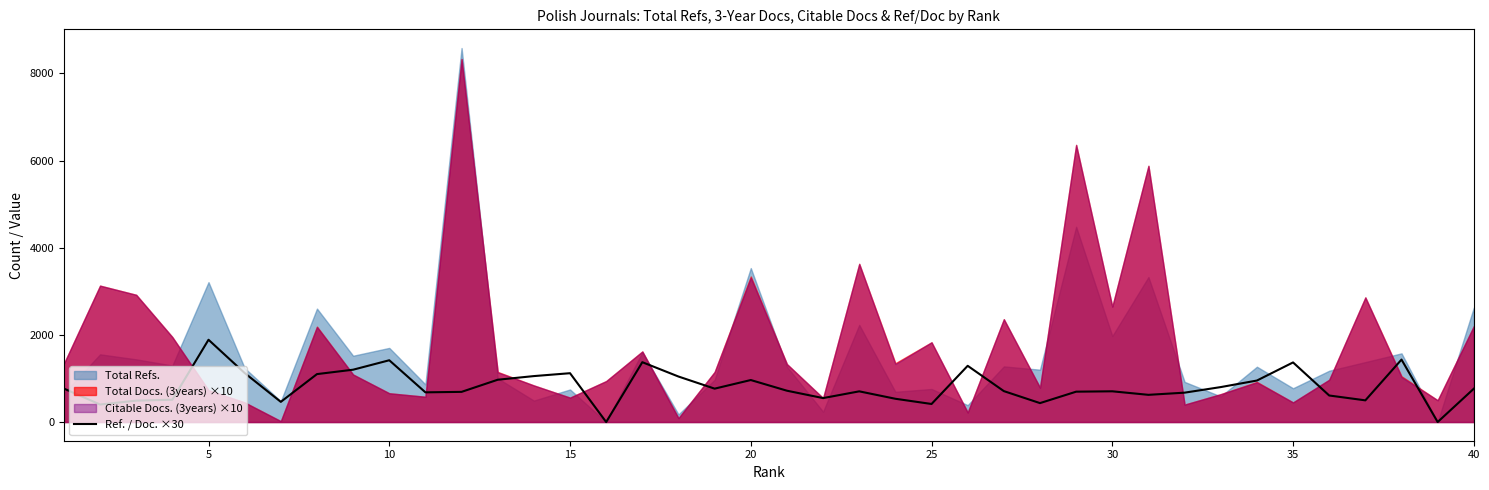

The value of Ref. / Doc. ×30 at 15 is 1120.5. True or false?

True